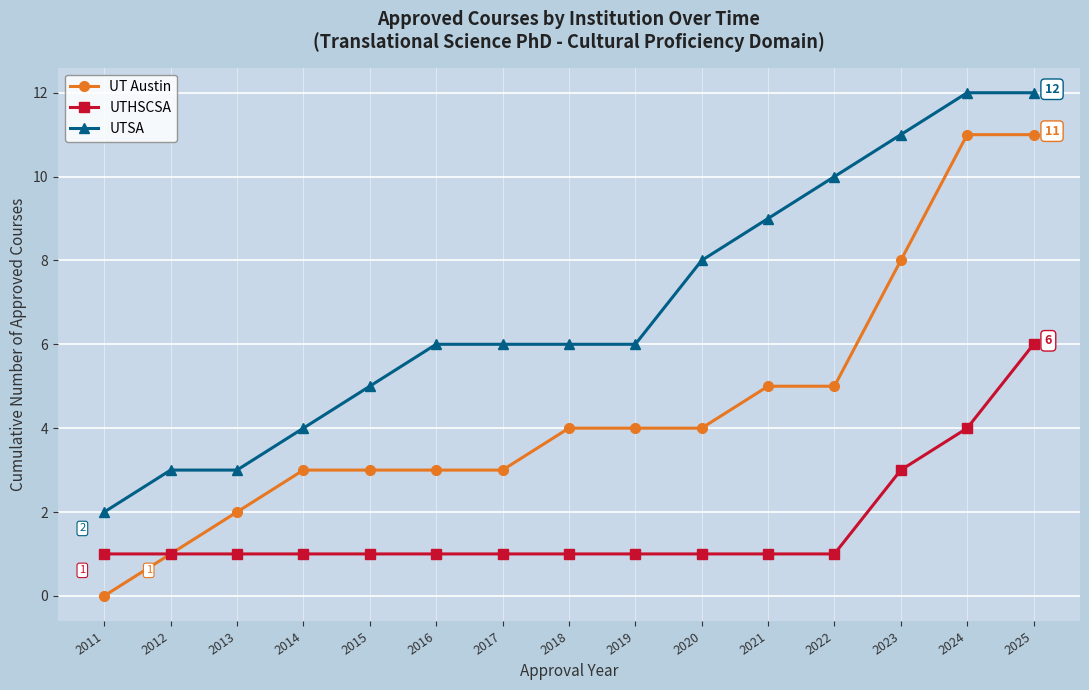

Read the UTHSCSA value at 2015.

1